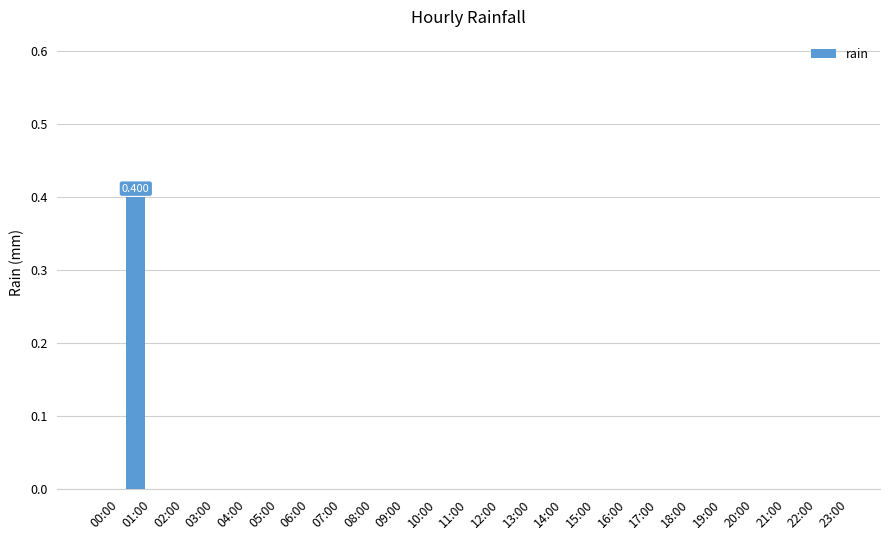

List the labels in order of value, smallest first.

00:00, 02:00, 03:00, 04:00, 05:00, 06:00, 07:00, 08:00, 09:00, 10:00, 11:00, 12:00, 13:00, 14:00, 15:00, 16:00, 17:00, 18:00, 19:00, 20:00, 21:00, 22:00, 23:00, 01:00